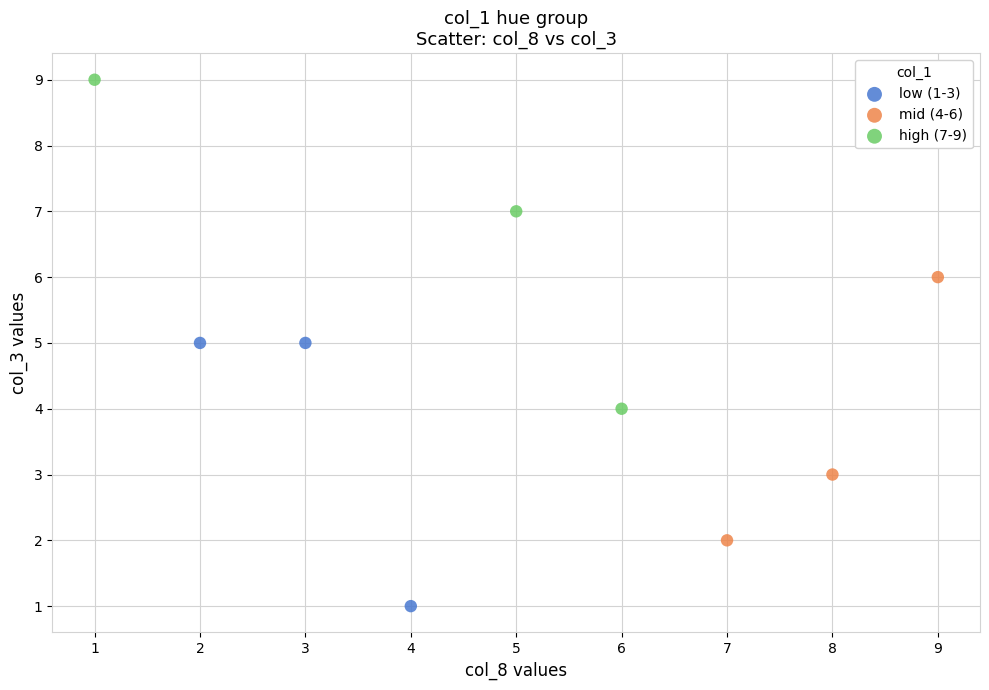

Which series has the largest Y range (max minus min)?

high (7-9)